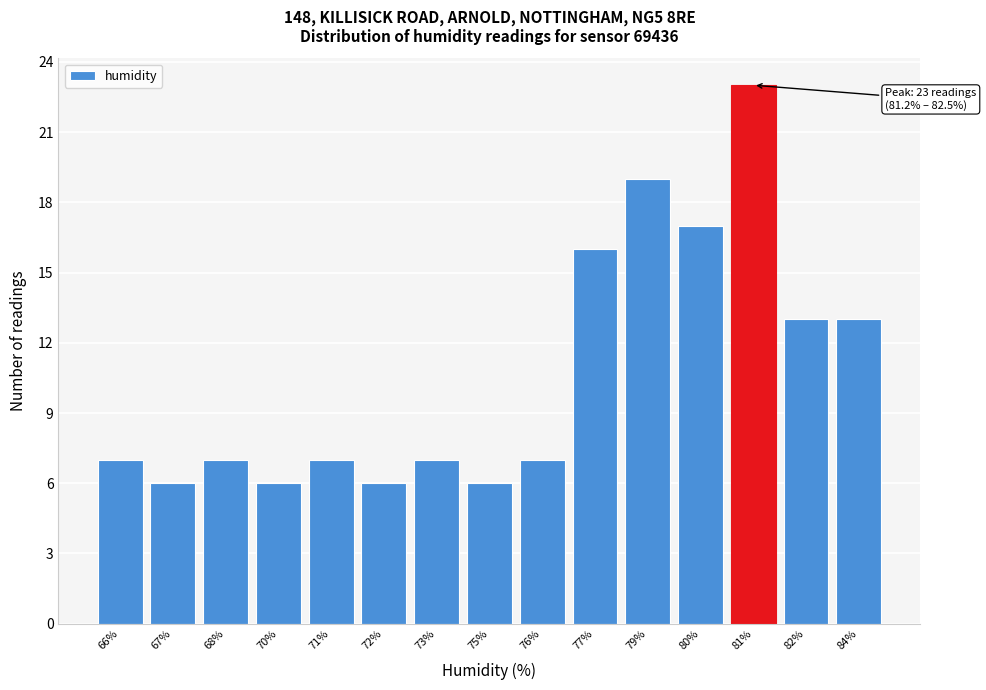

Reading left to right, what are all the values shown in this chart?

66%=7	67%=6	68%=7	70%=6	71%=7	72%=6	73%=7	75%=6	76%=7	77%=16	79%=19	80%=17	81%=23	82%=13	84%=13